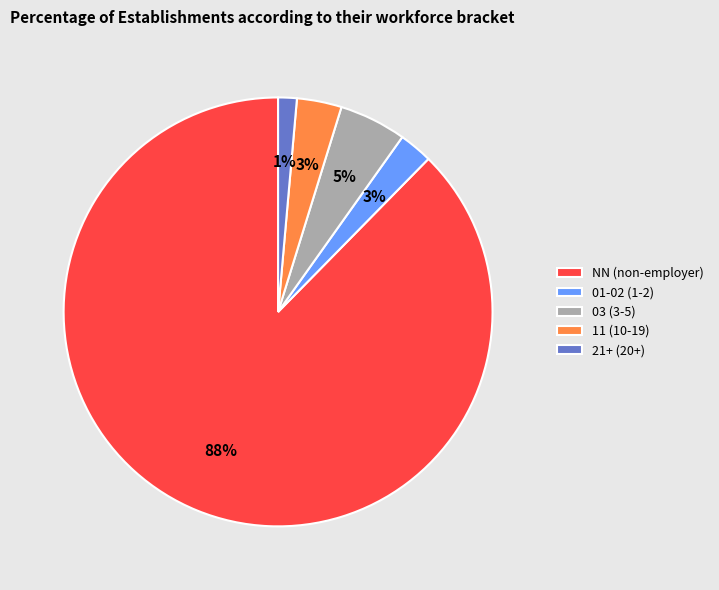

To the nearest percent, what is the average slice percentage?

20%